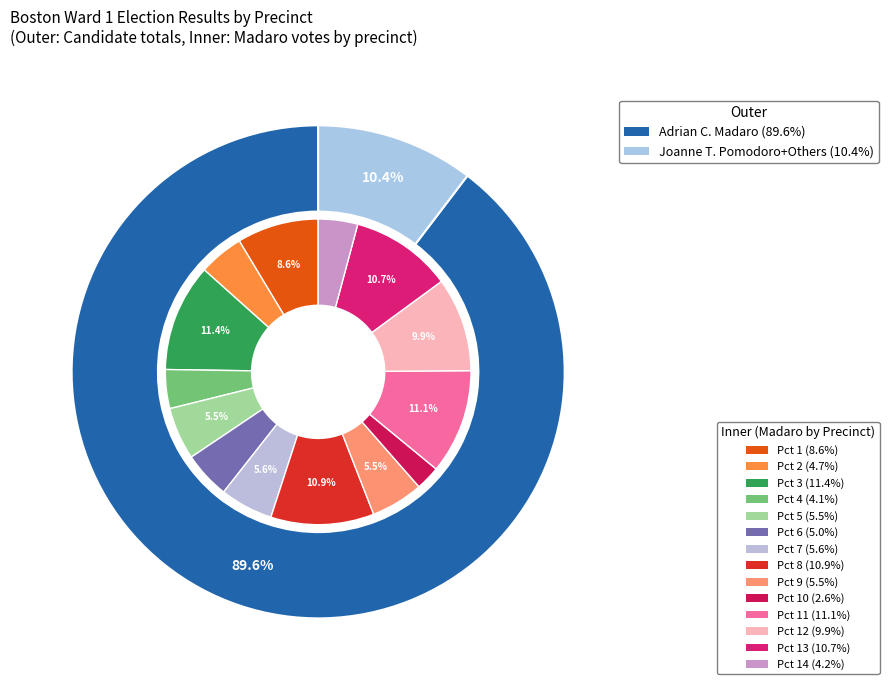

How many slices are in this pie chart?

14